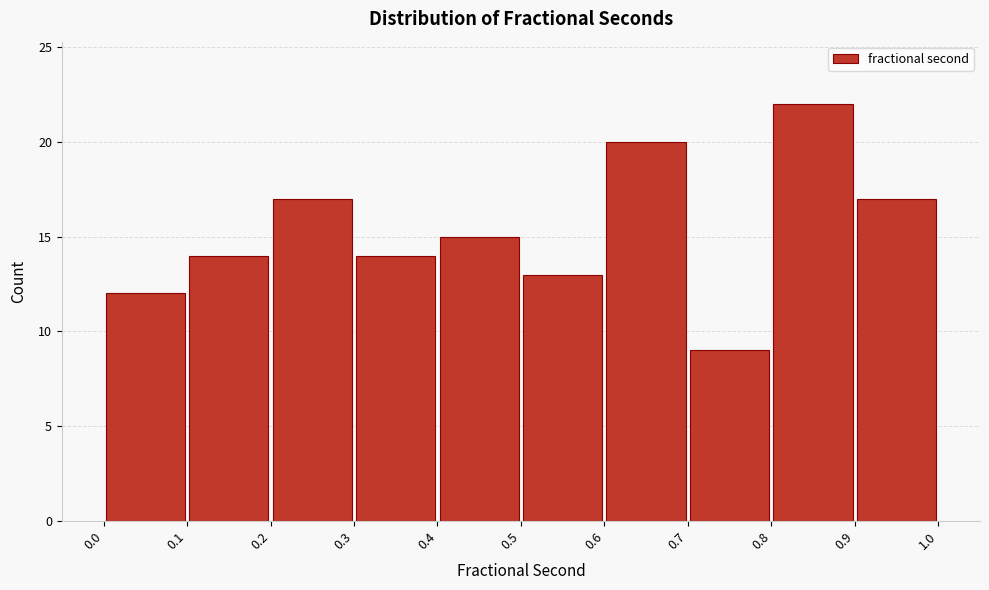

Over which range of the x-axis is the bar tallest?

0.8 to 0.9